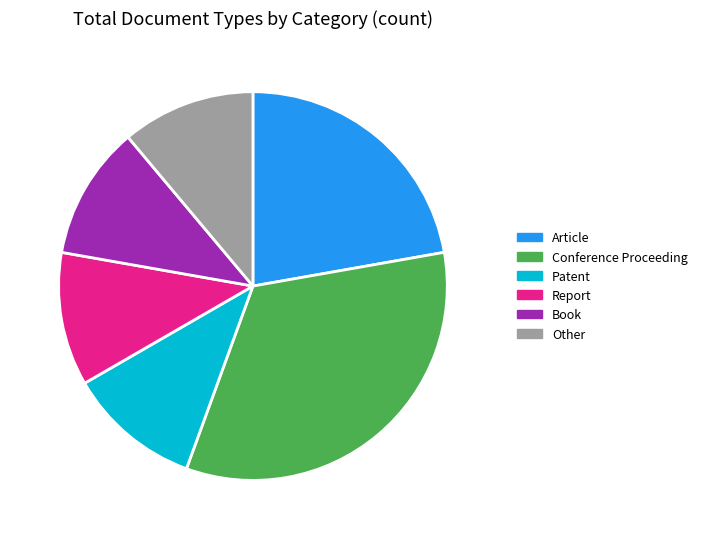

The Book slice represents 1% of the pie. True or false?

False